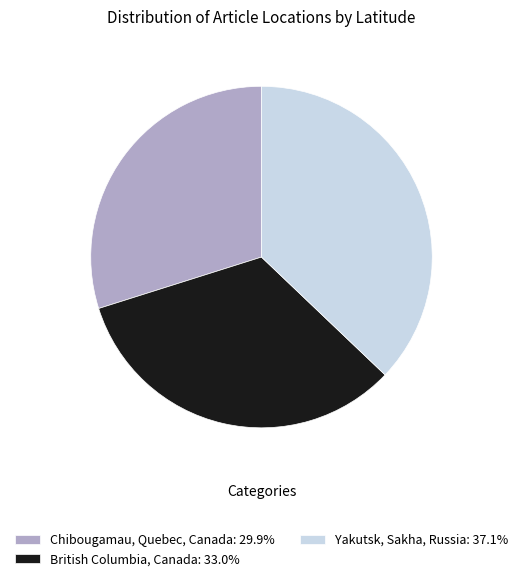

Is the sum of British Columbia, Canada: 33.0% and Yakutsk, Sakha, Russia: 37.1% greater than half?

Yes